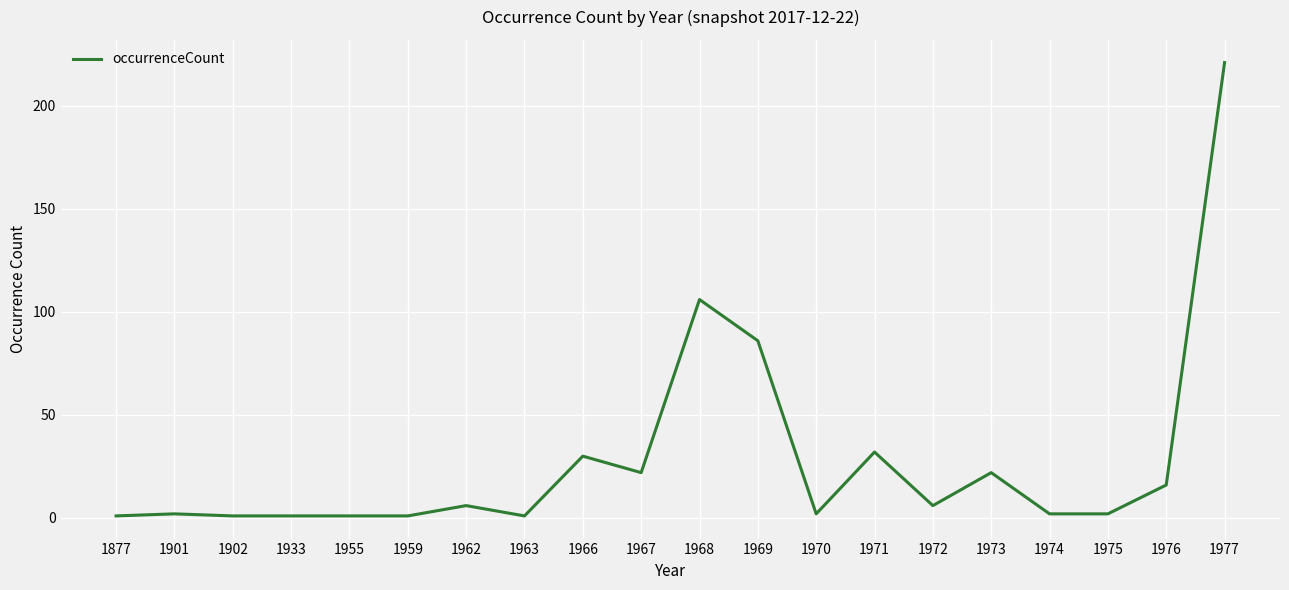

Which label corresponds to the largest value in the chart?

1977